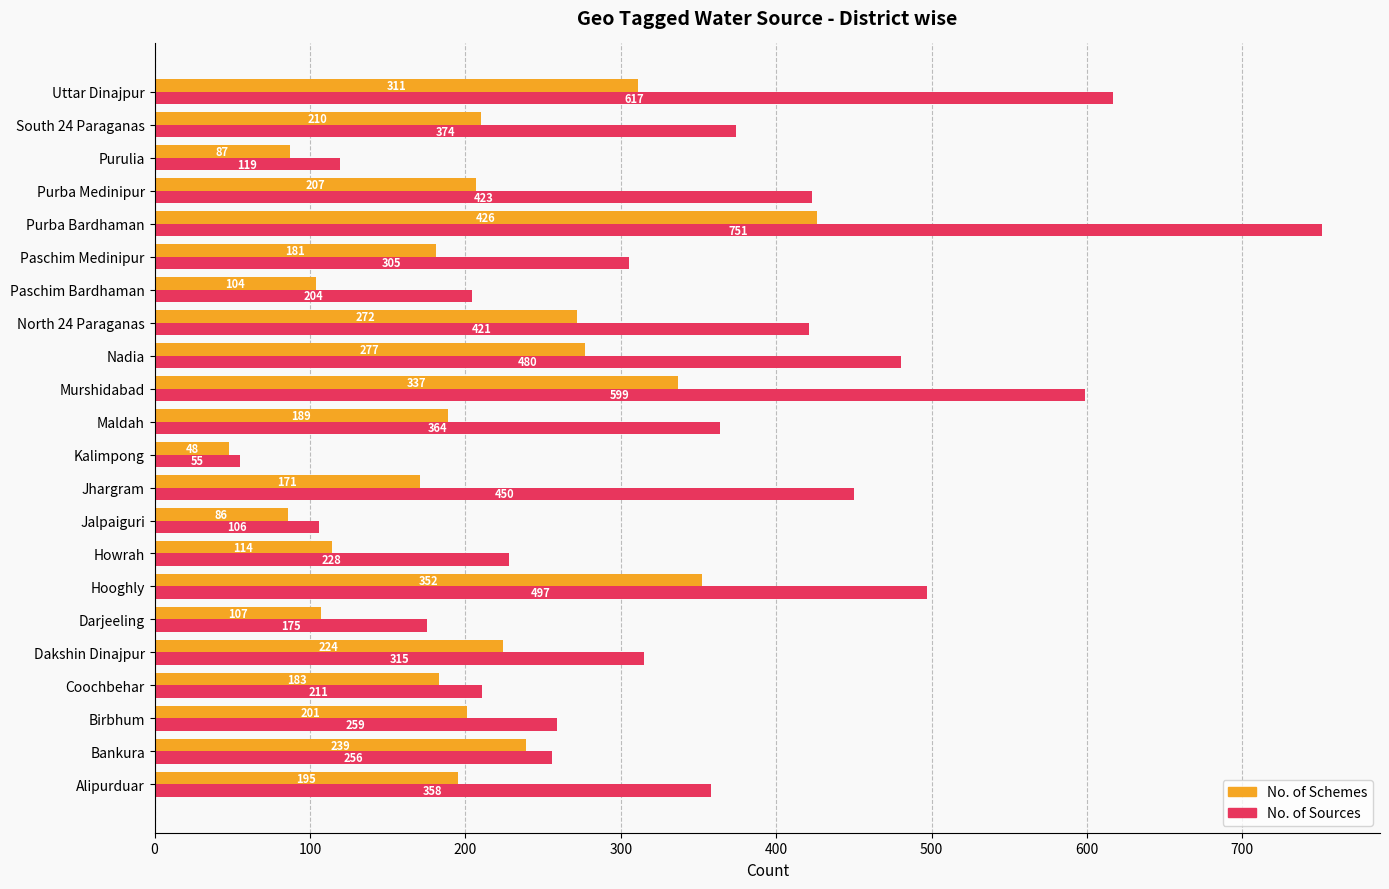

At which category is the sum across all series the highest?

Purba Bardhaman